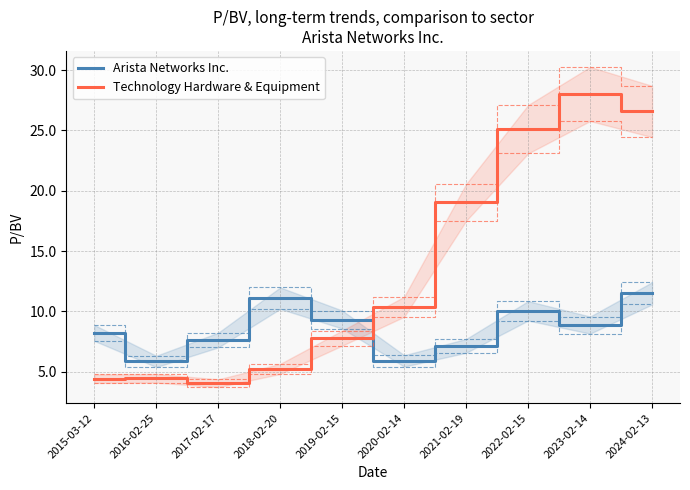

What is the total value across all series at 2022-02-15?

35.2